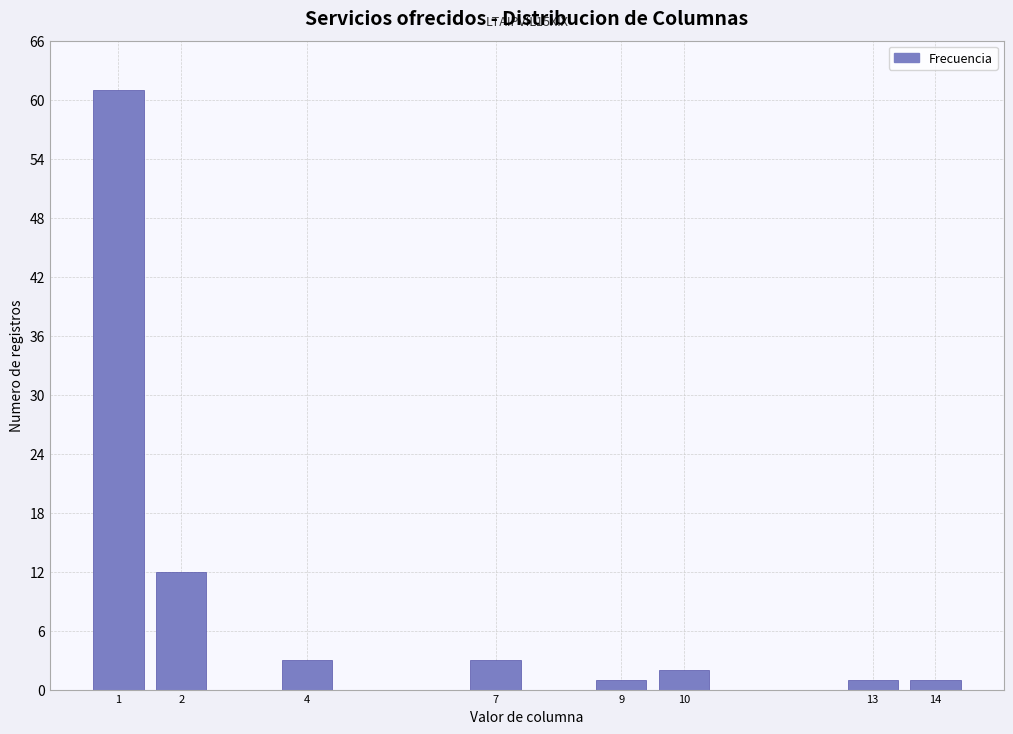

Reading left to right, extract all data points from this chart.

1=61	2=12	4=3	7=3	9=1	10=2	13=1	14=1